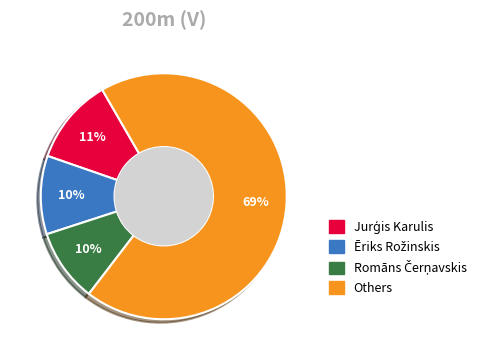

Is there any slice that represents more than half of the pie?

Yes